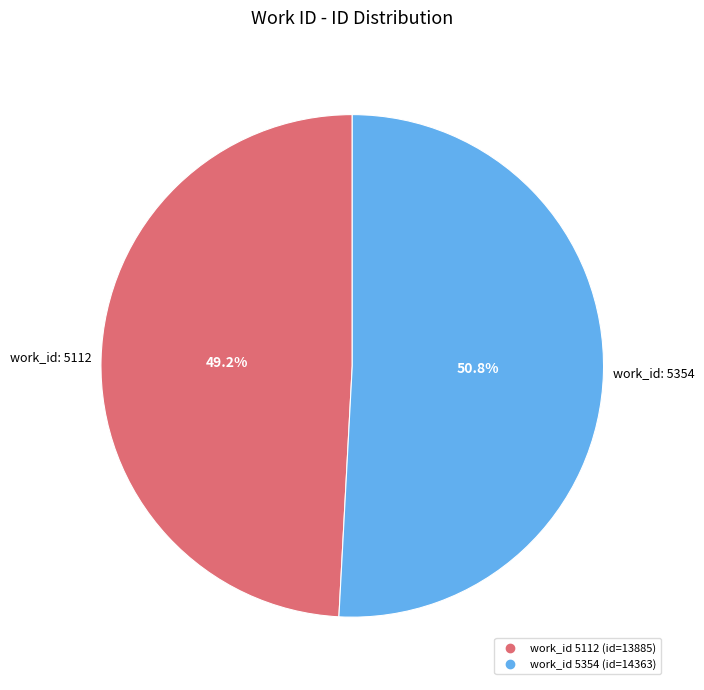

Is there a majority slice in this chart?

Yes